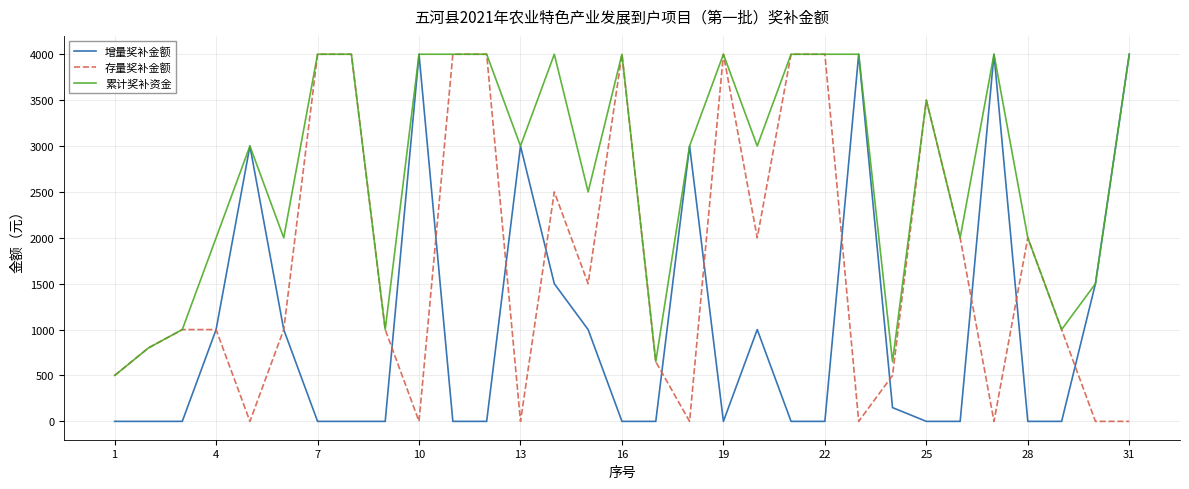

Rank the series by their average value, from lowest to highest.

增量奖补金额, 存量奖补金额, 累计奖补资金